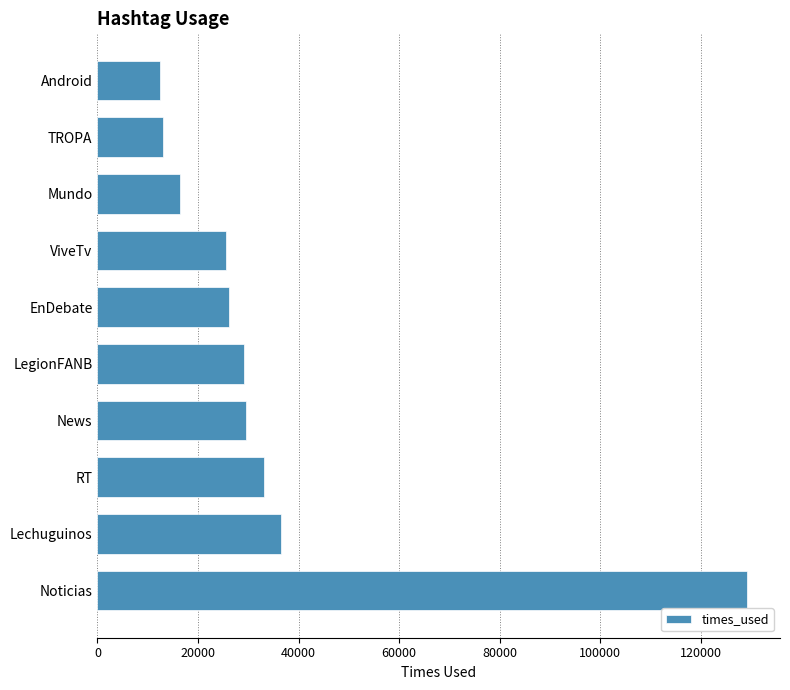

What is the ratio of the value at Lechuguinos to the value at EnDebate?

1.4